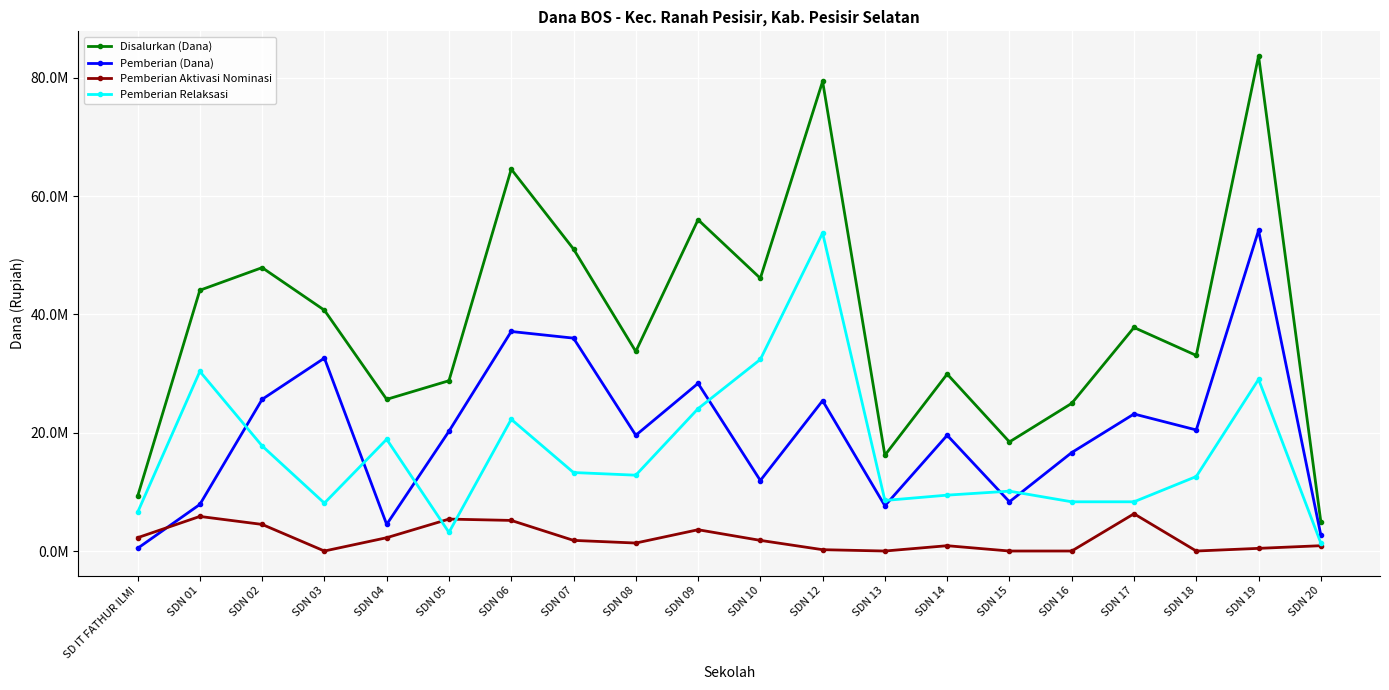

What position from the left is SDN 06?

7